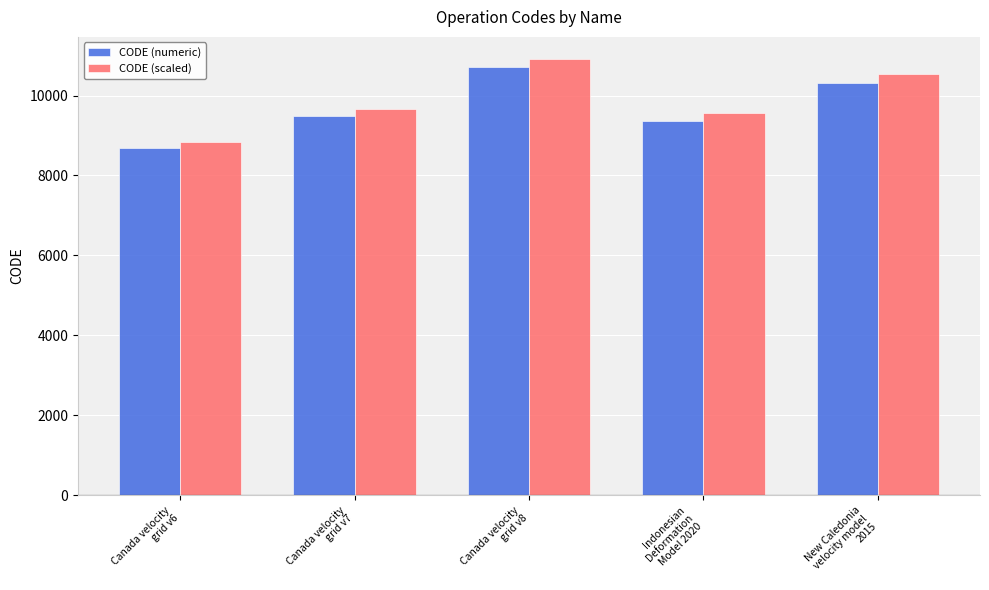

At which label does CODE (scaled) reach its minimum?

Canada velocity
grid v6